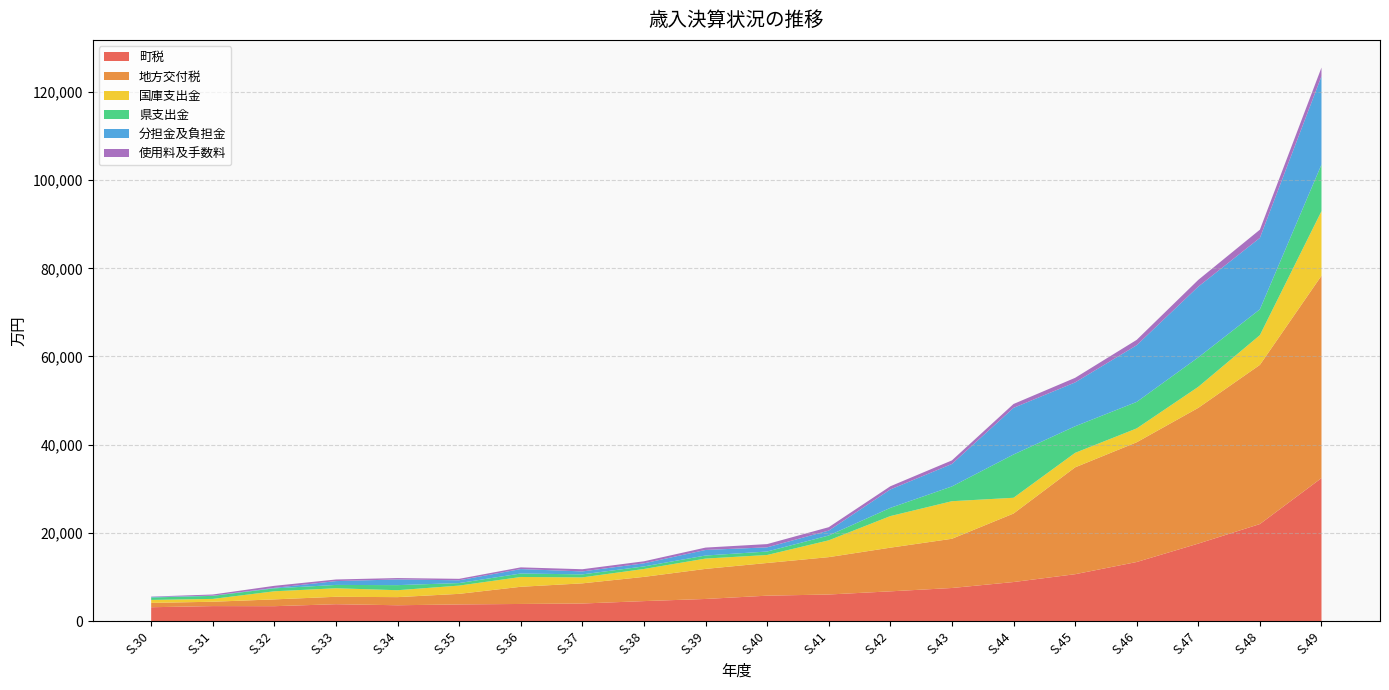

Reading right to left, what are all the values shown in this chart?

町税: 32419	21996	17565	13387	10619	8844	7493	6733	6015	5751	5005	4519	3972	3871	3763	3578	3816	3367	3387	3129
地方交付税: 45906	36100	30787	27160	24239	15534	11163	9906	8478	7415	6820	5496	4574	3896	2403	1842	1685	1544	989	983
国庫支出金: 14641	6746	4768	3143	3285	3577	8521	7162	3808	1812	2340	1789	1353	2225	1873	1570	1934	1835	640	672
県支出金: 10568	5852	6678	6009	6028	9813	3350	1862	1092	788	694	582	683	787	571	1153	753	670	692	550
分担金及負担金: 20033	16209	16055	12857	9948	10581	5095	4178	1117	949	1264	699	669	1003	630	1288	870	105	45	138
使用料及手数料: 1967	1861	1528	1218	1040	879	813	720	773	735	535	465	498	389	333	316	365	466	262	70